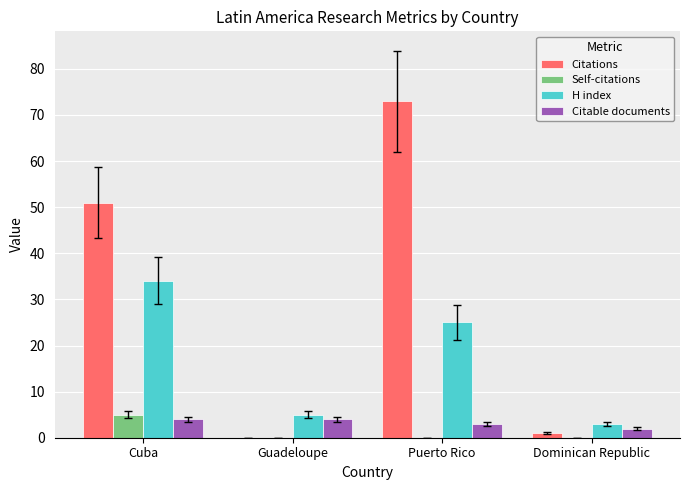

Which label corresponds to the largest value in the chart?

Puerto Rico